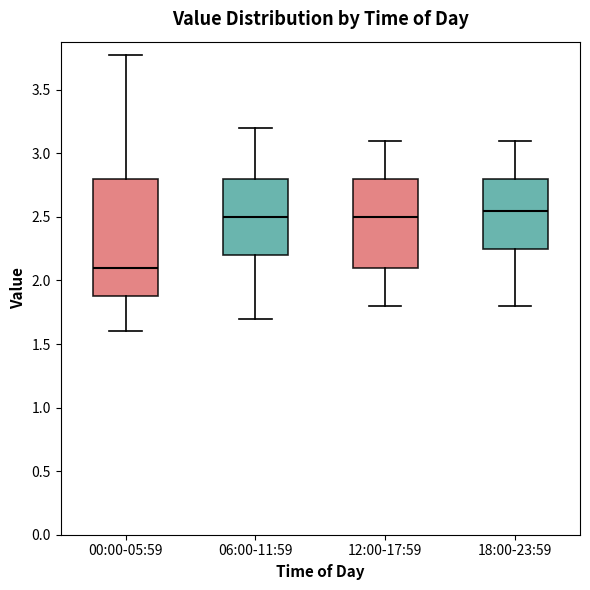

Reading left to right, transcribe this box plot: for each box, give where its median line is, the range the box spans, and where its two whiskers end, as read against the y-axis. The values are not printed on the chart, so give them approximately, as read against the axis.

00:00-05:59: median 2.10, box 1.90 to 2.80, whiskers 1.60 to 3.75
06:00-11:59: median 2.50, box 2.20 to 2.80, whiskers 1.70 to 3.20
12:00-17:59: median 2.50, box 2.10 to 2.80, whiskers 1.80 to 3.10
18:00-23:59: median 2.55, box 2.25 to 2.80, whiskers 1.80 to 3.10